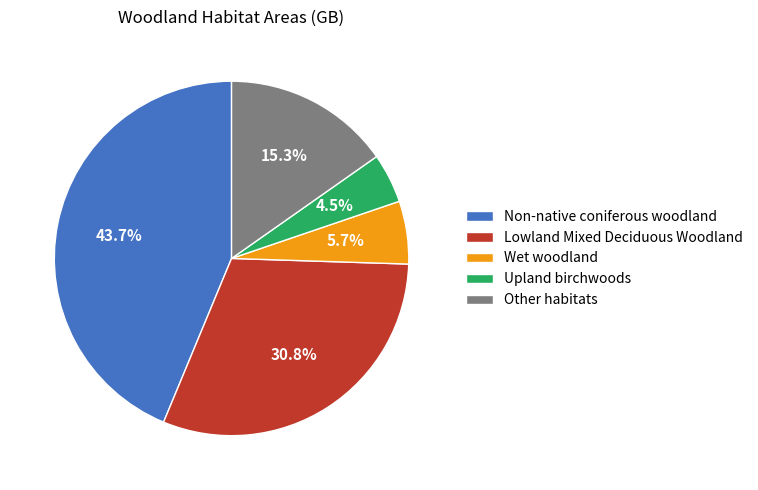

Which slice is the largest?

Non-native coniferous woodland